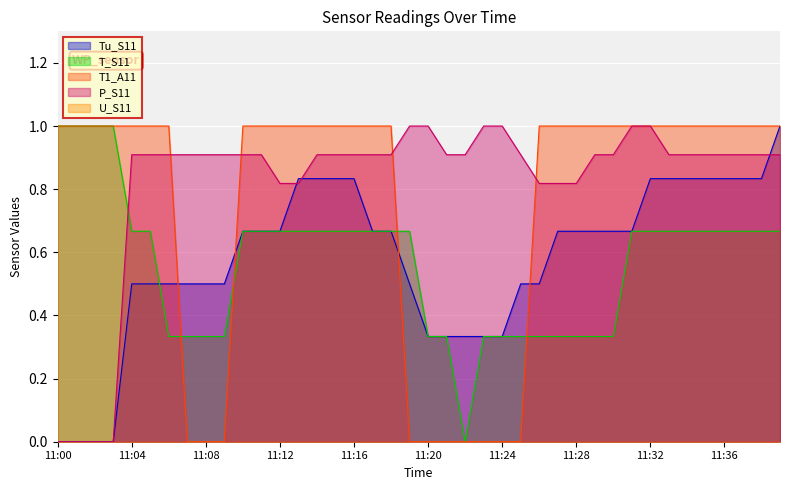

Which has a higher value, 11:23 or 11:10?

11:10